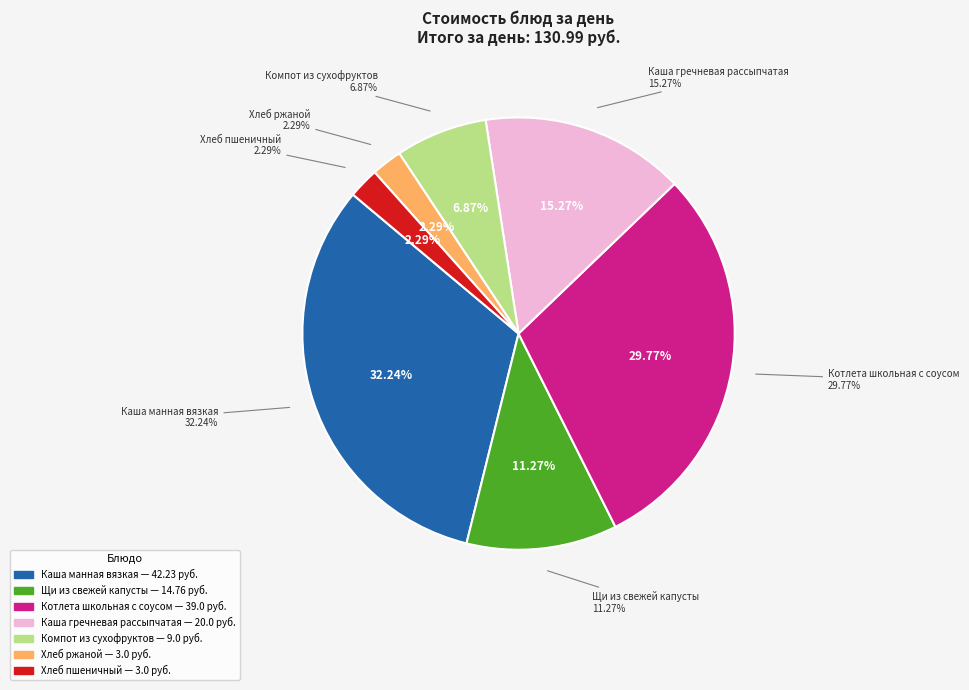

How many segments does this pie chart have?

7